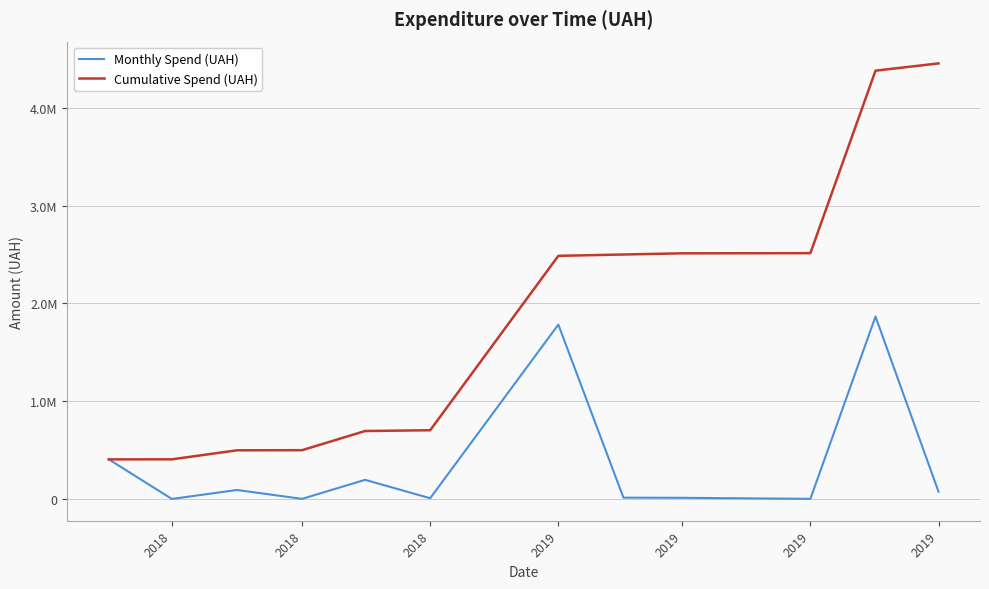

True or false: Cumulative Spend (UAH) and Monthly Spend (UAH) cross at least once.

False